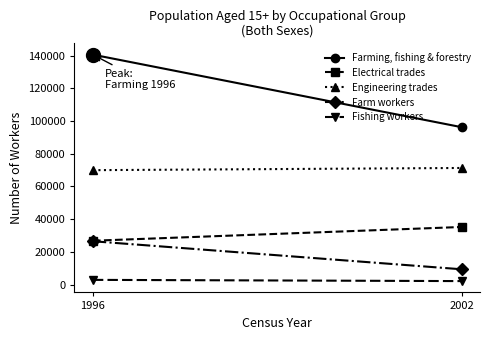

How many lines are shown in the chart?

5